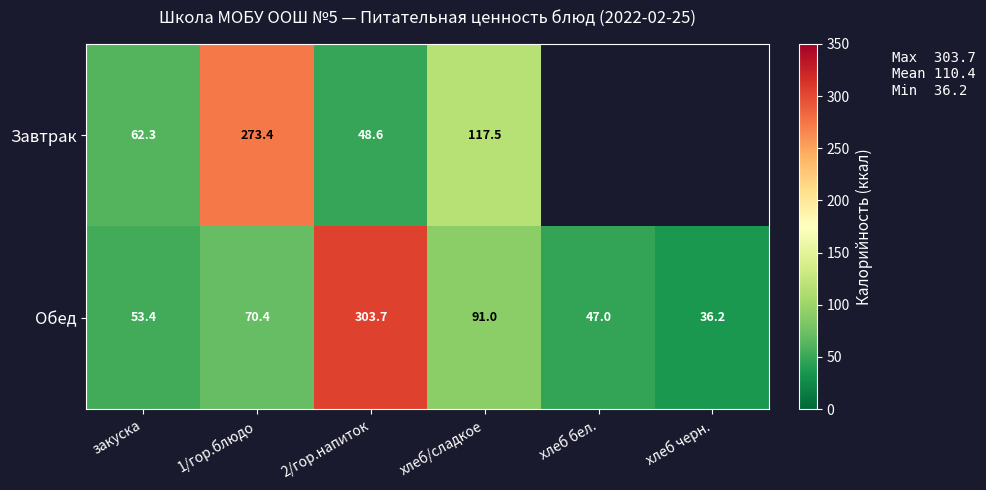

The Обед series shows 108.8 at 1/гор.блюдо. True or false?

False